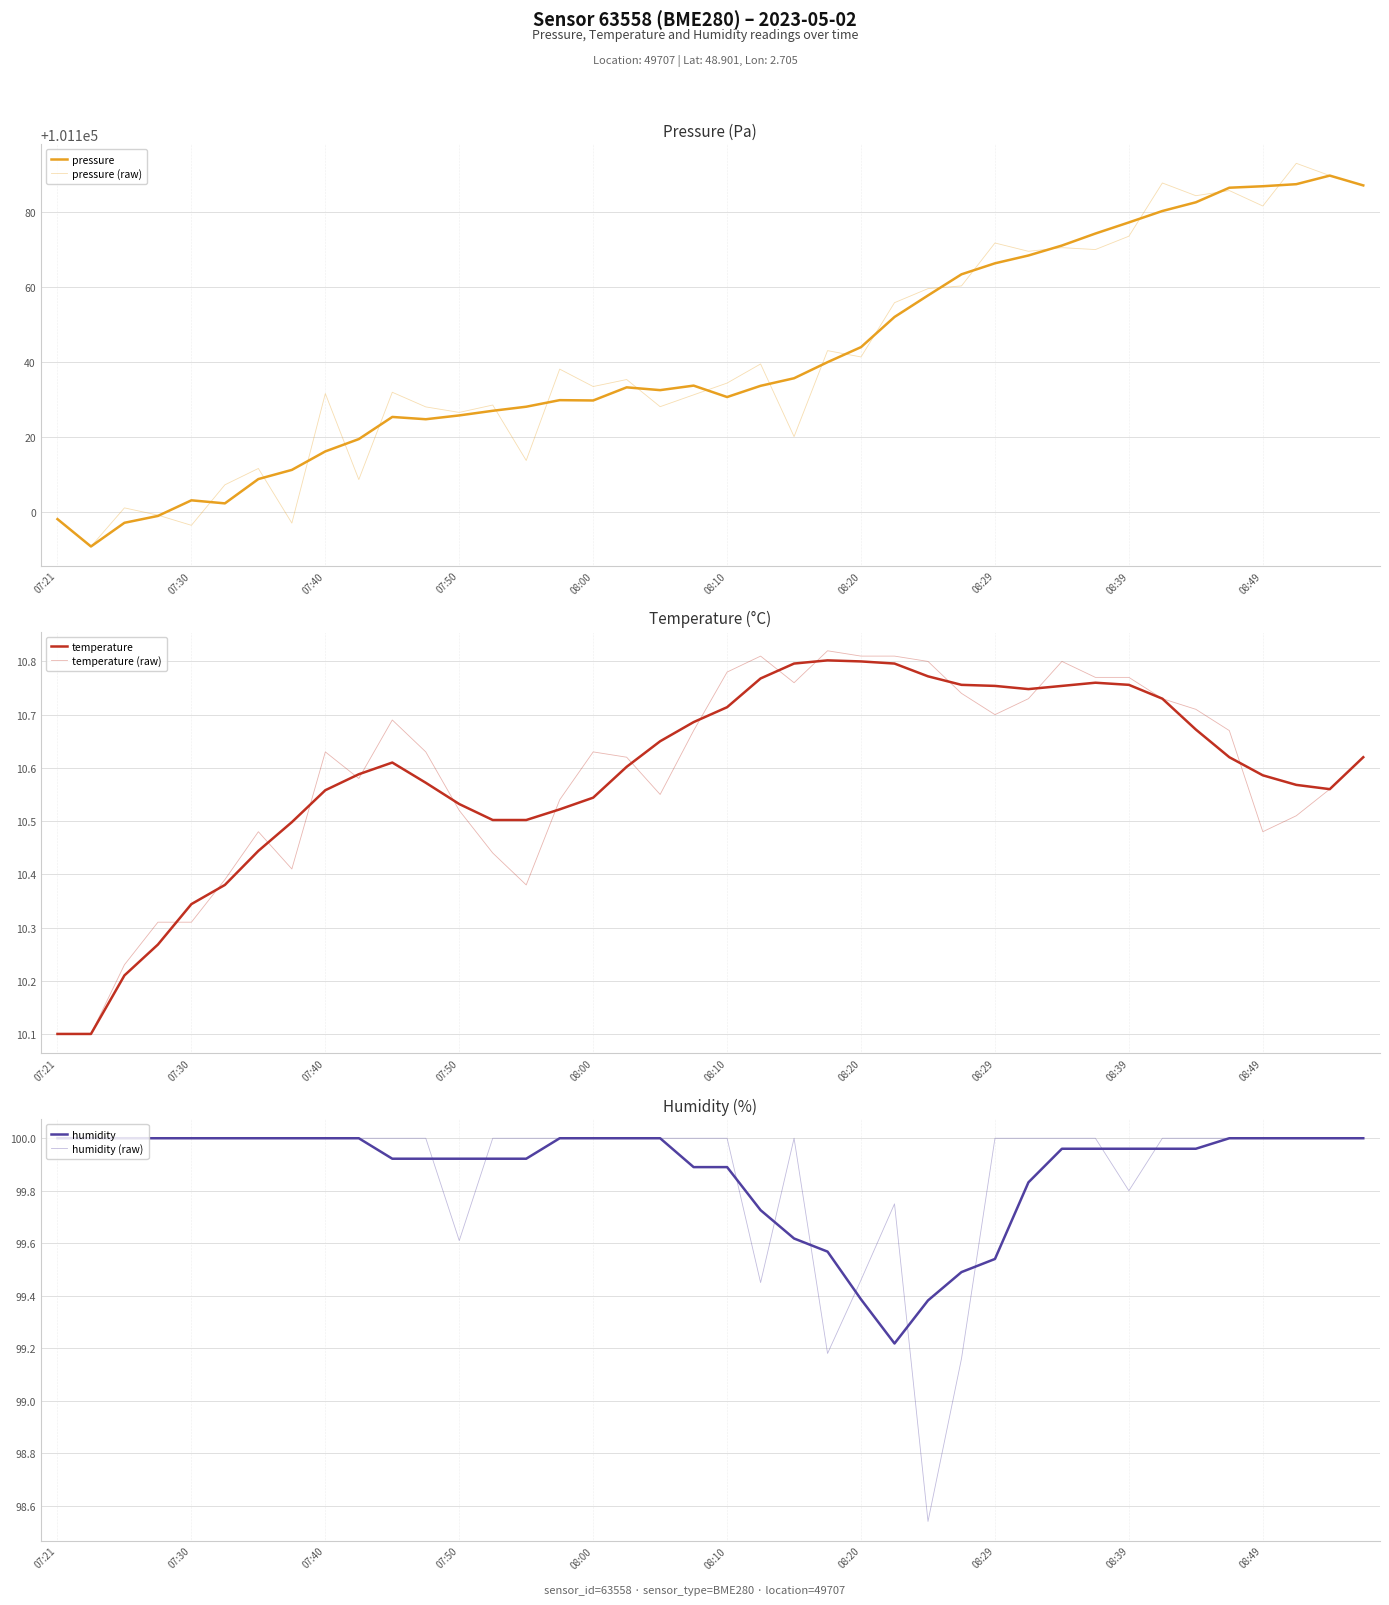

What is the value of the pressure (raw) point at the 36th from the left?

101185.8